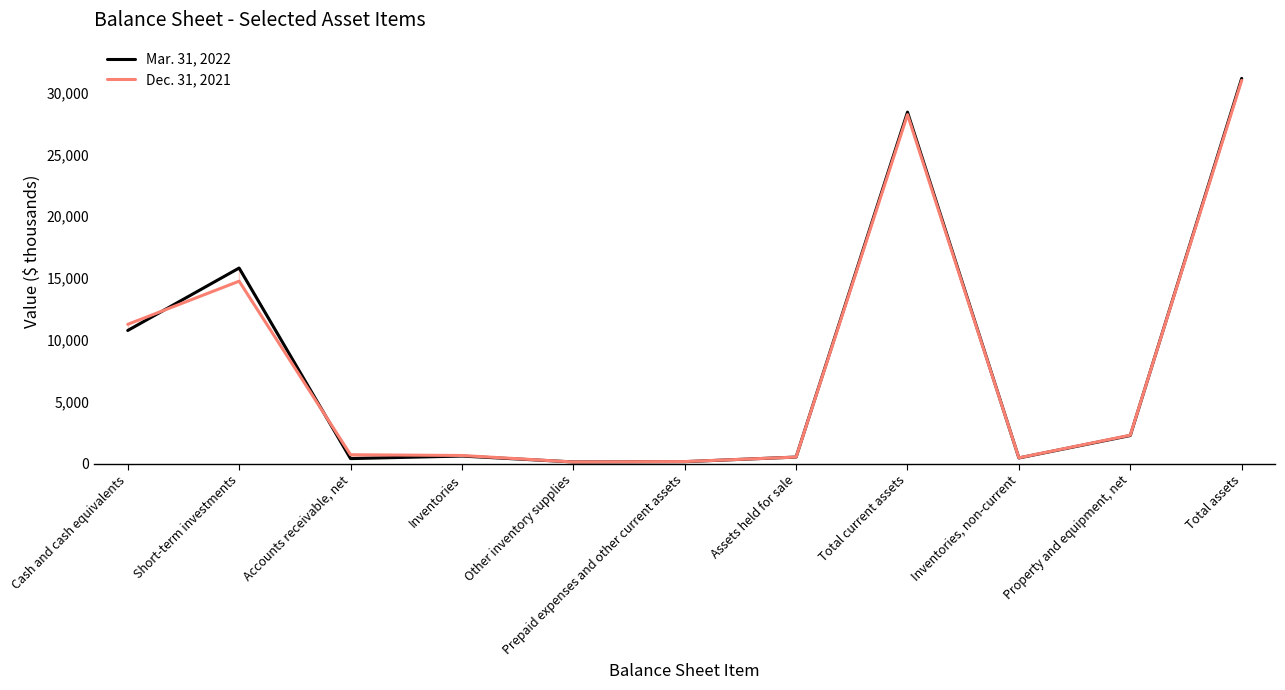

Reading right to left, what are all the values shown in this chart?

Mar. 31, 2022: Total assets=31144	Property and equipment, net=2271	Inventories, non-current=457	Total current assets=28416	Assets held for sale=529	Prepaid expenses and other current assets=158	Other inventory supplies=135	Inventories=611	Accounts receivable, net=406	Short-term investments=15813	Cash and cash equivalents=10764
Dec. 31, 2021: Total assets=30986	Property and equipment, net=2301	Inventories, non-current=468	Total current assets=28217	Assets held for sale=529	Prepaid expenses and other current assets=167	Other inventory supplies=133	Inventories=658	Accounts receivable, net=719	Short-term investments=14751	Cash and cash equivalents=11260